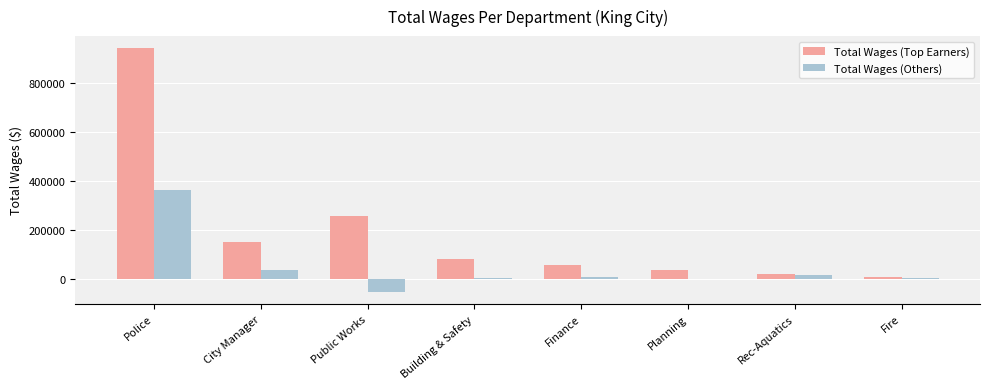

What is the greatest value displayed?

942798